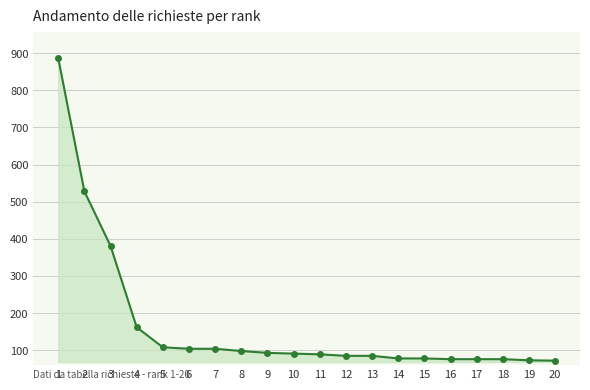

True or false: the data shows 141 at 13.

False